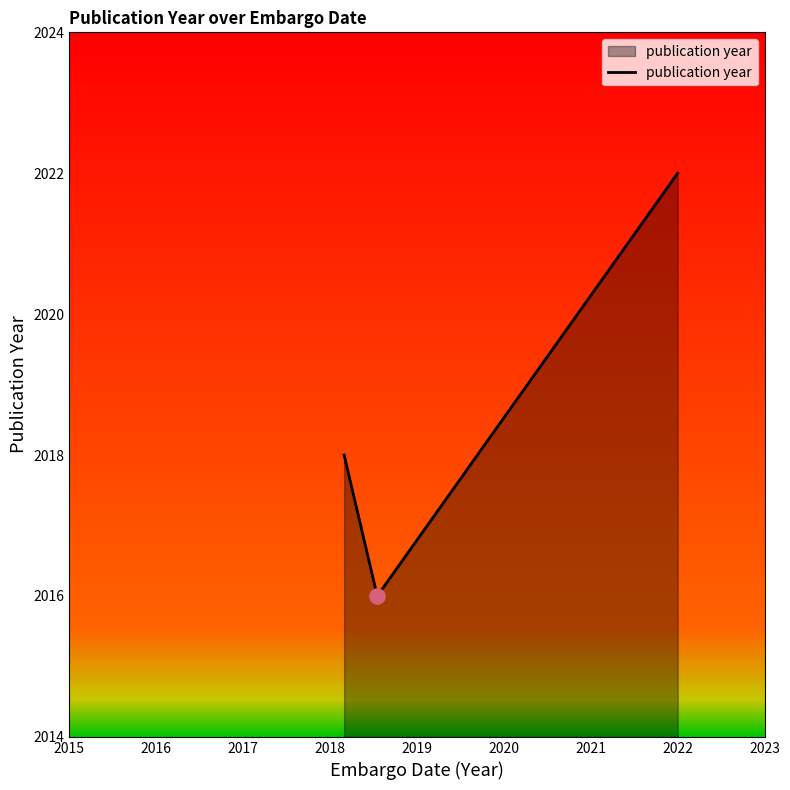

What is the difference between the maximum and minimum values?

6